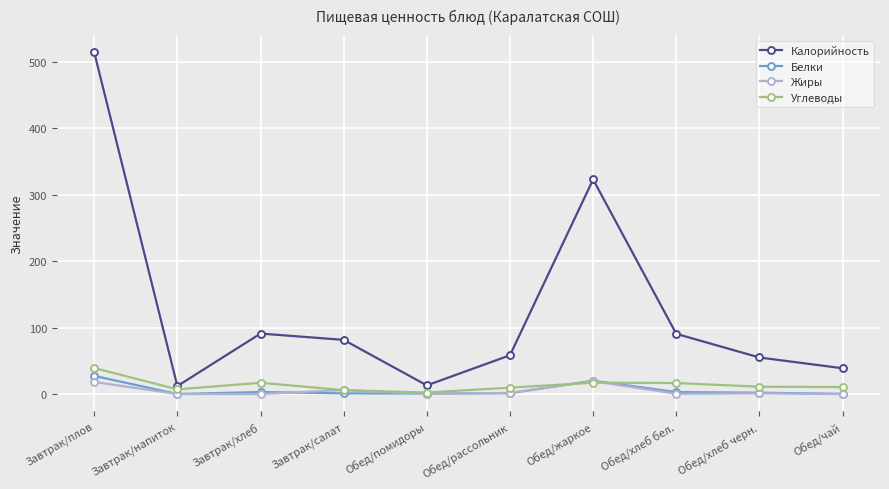

Which series ends up on top after the final intersection of Жиры and Углеводы?

Углеводы